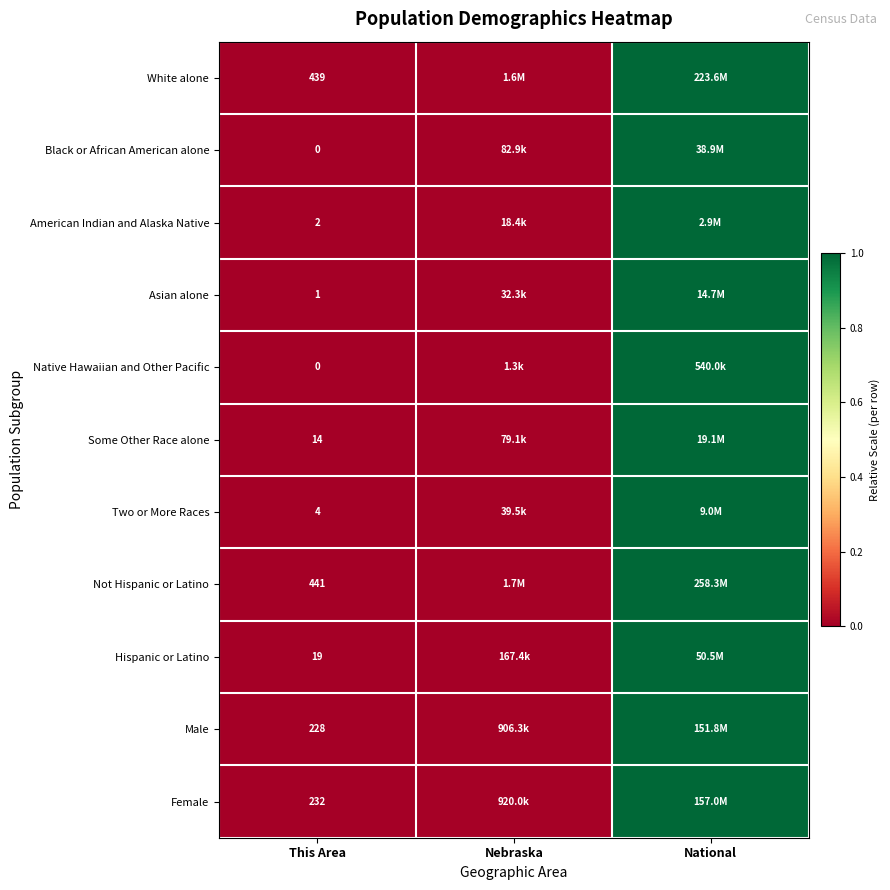

Is the value of Two or More Races at This Area greater than the value of Female at This Area?

No